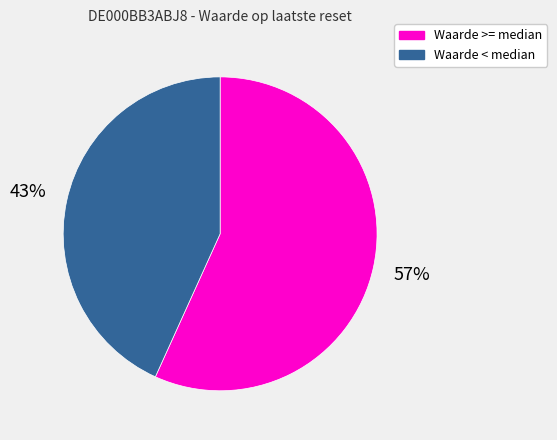

To the nearest percent, what is the difference between the largest and smallest slice percentages?

14%